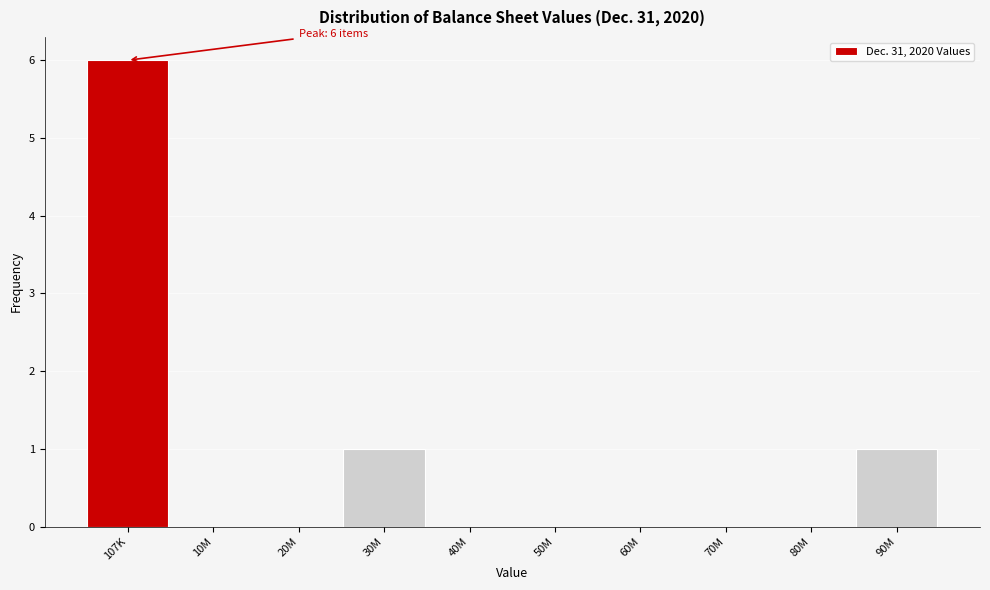

Reading right to left, list all the values displayed in this chart.

90M=1	80M=0	70M=0	60M=0	50M=0	40M=0	30M=1	20M=0	10M=0	107K=6